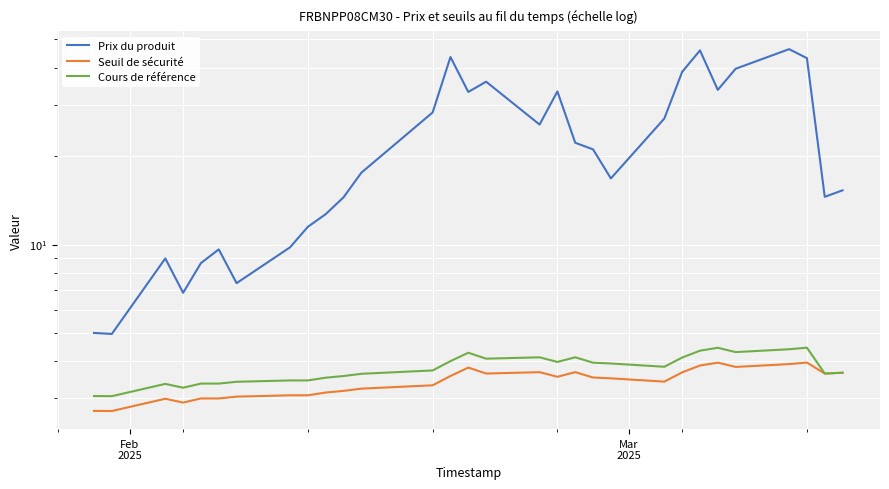

True or false: Seuil de sécurité and Cours de référence cross at least once.

False